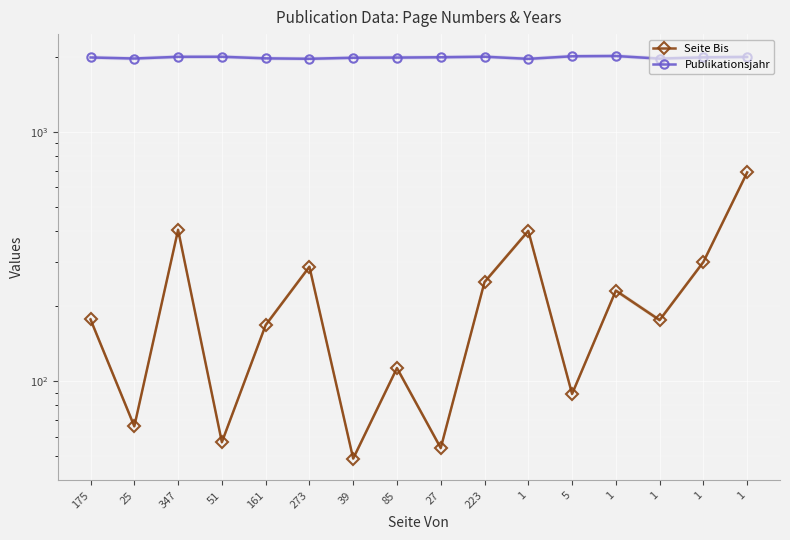

What is the label of the 7th point from the left?

39